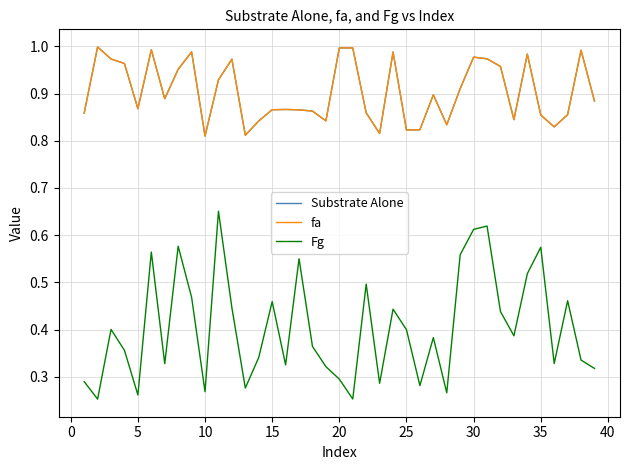

Is this an area chart (filled region under the line)?

No